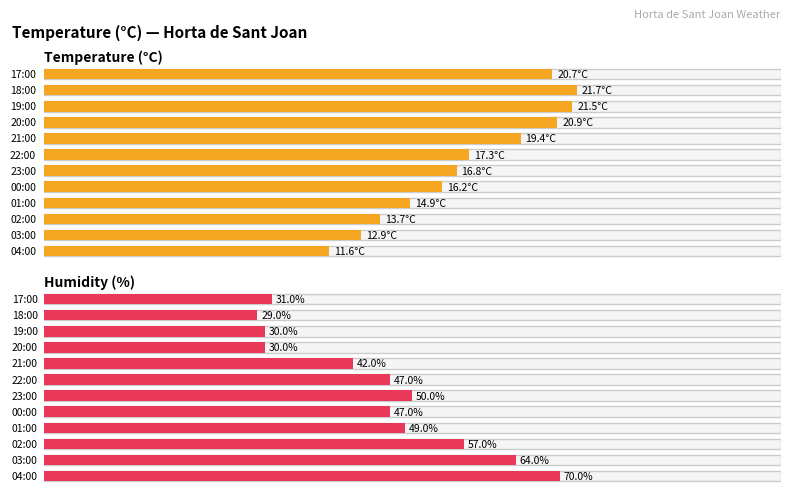

Reading right to left, extract all data points from this chart.

Temperature (°C): 20.7	21.7	21.5	20.9	19.4	17.3	16.8	16.2	14.9	13.7	12.9	11.6
Humidity (%): 31.0	29.0	30.0	30.0	42.0	47.0	50.0	47.0	49.0	57.0	64.0	70.0